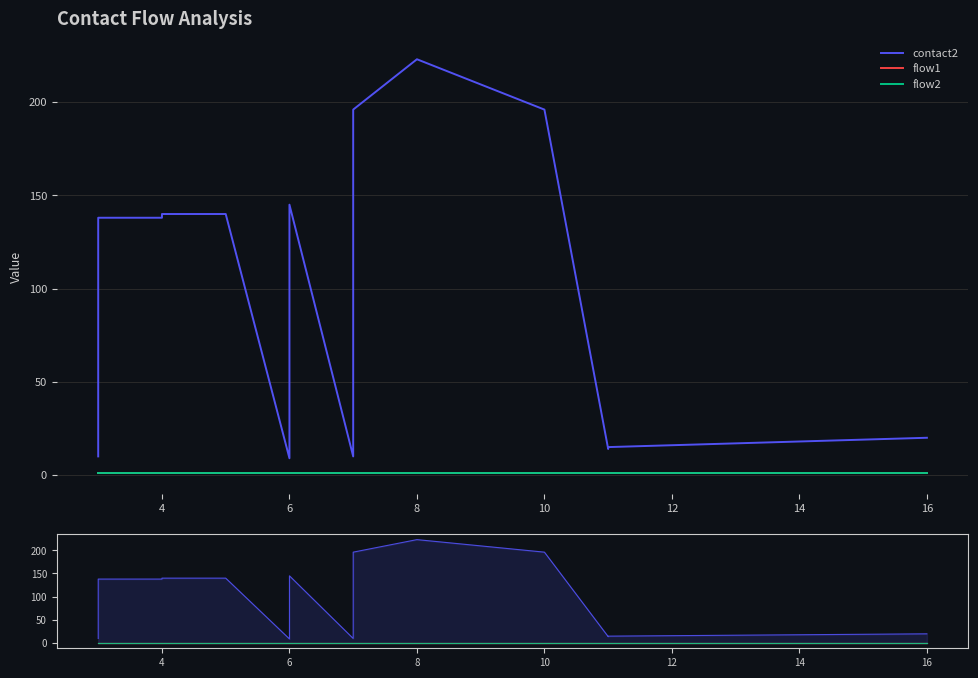

What is the sum of all flow1 values?

19